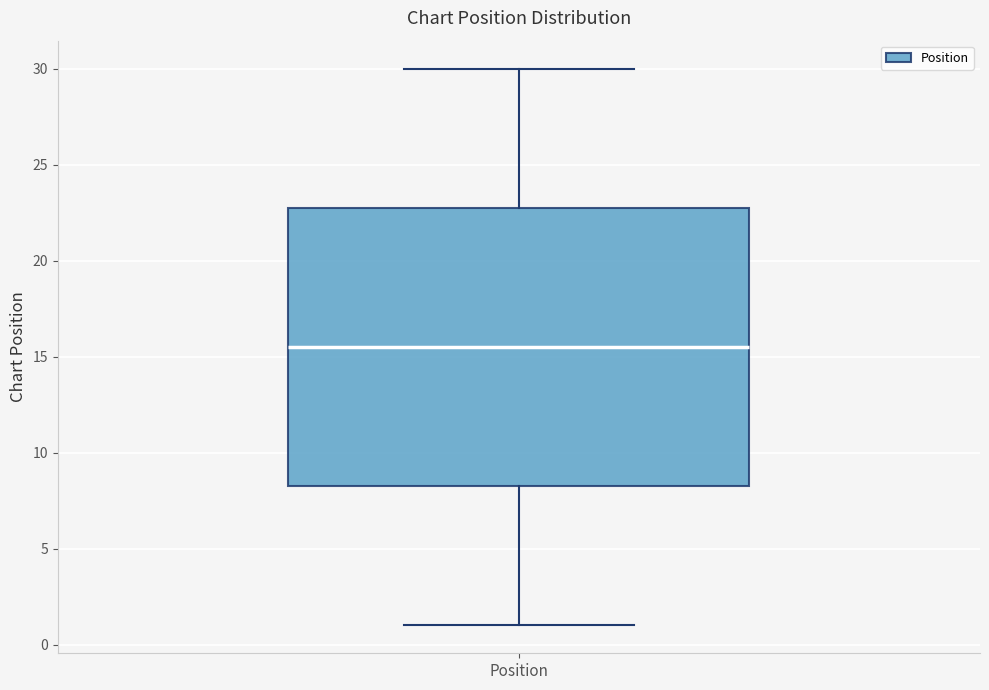

Where is the lower edge of the box for Position on the y-axis? The values are not printed on the chart, so give them approximately, as read against the axis.

8.5